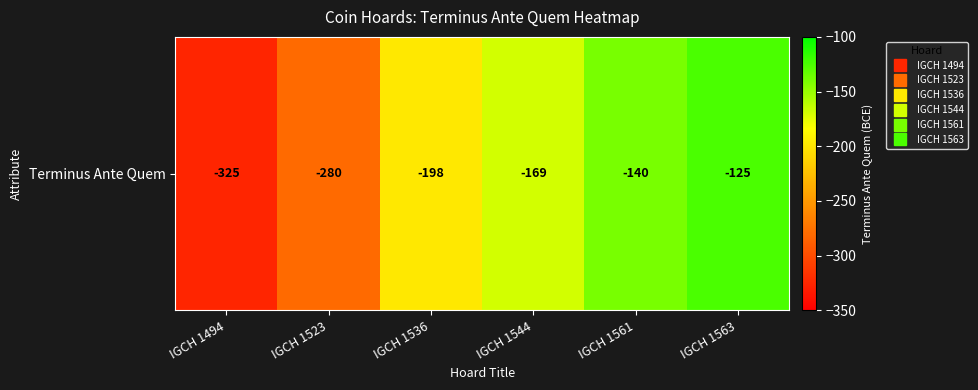

What is the minimum value shown in the chart?

-325